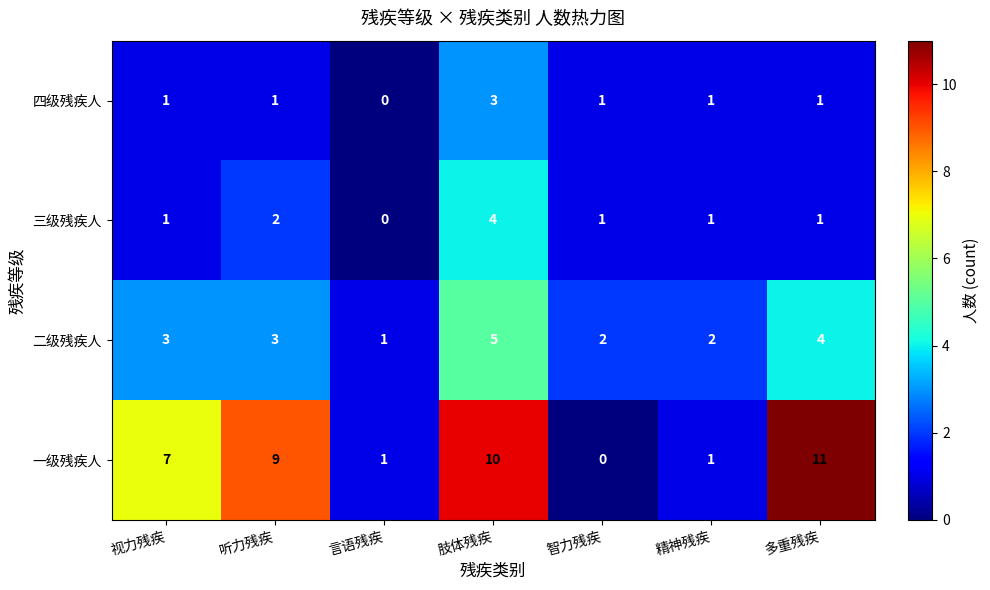

Count the 二级残疾人 values in the range 2 to 4.

5